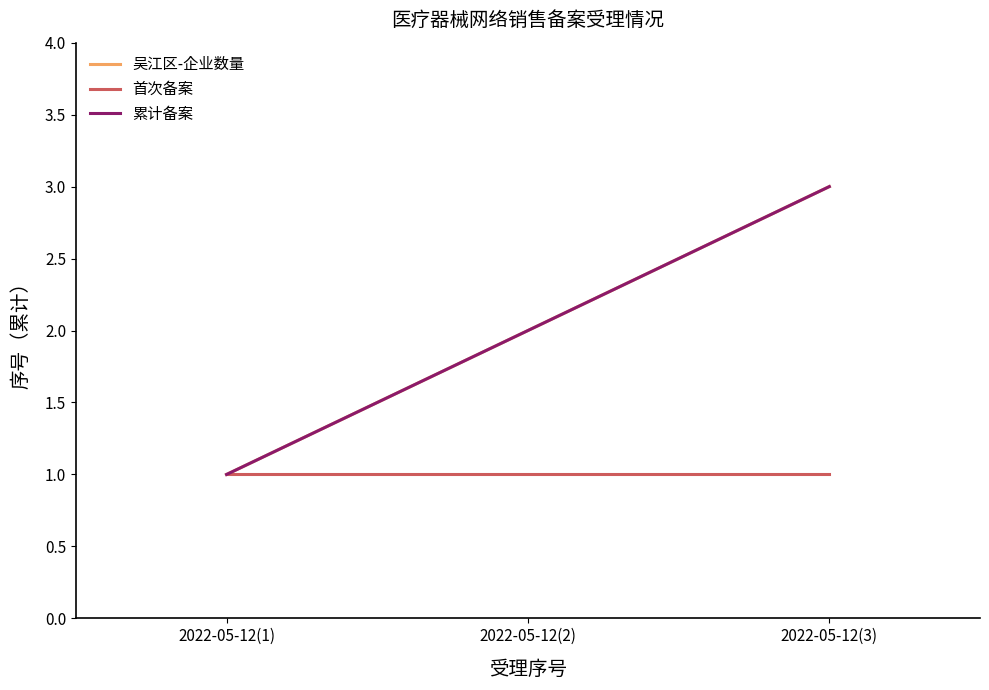

Does the chart have visible grid lines?

No